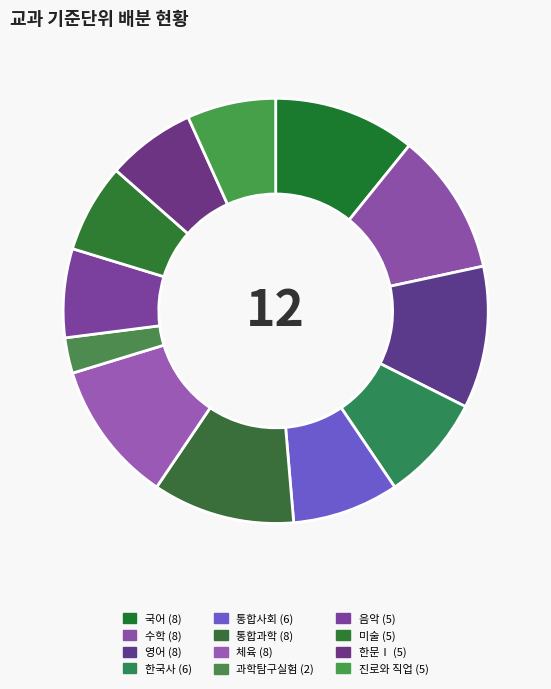

Which category has the smallest portion of the pie?

과학탐구실험